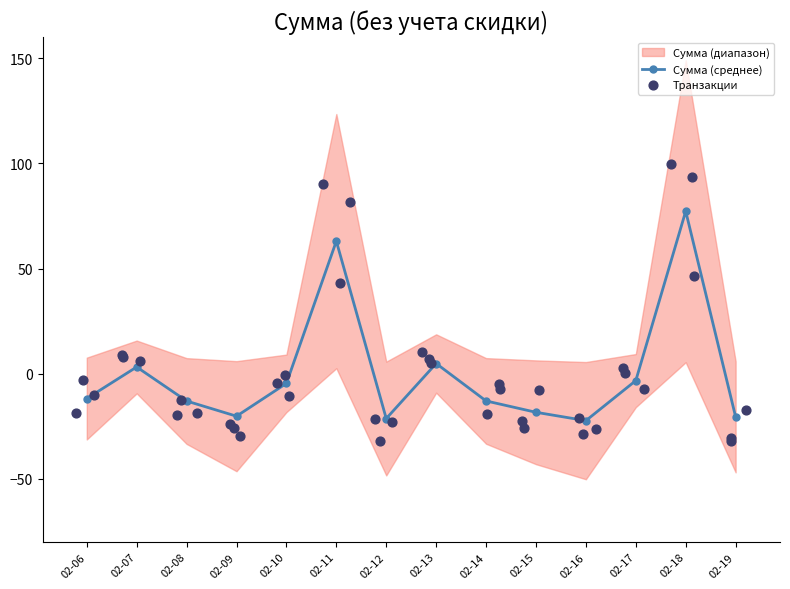

True or false: Сумма (среднее) has more than 1 interior local peaks.

True